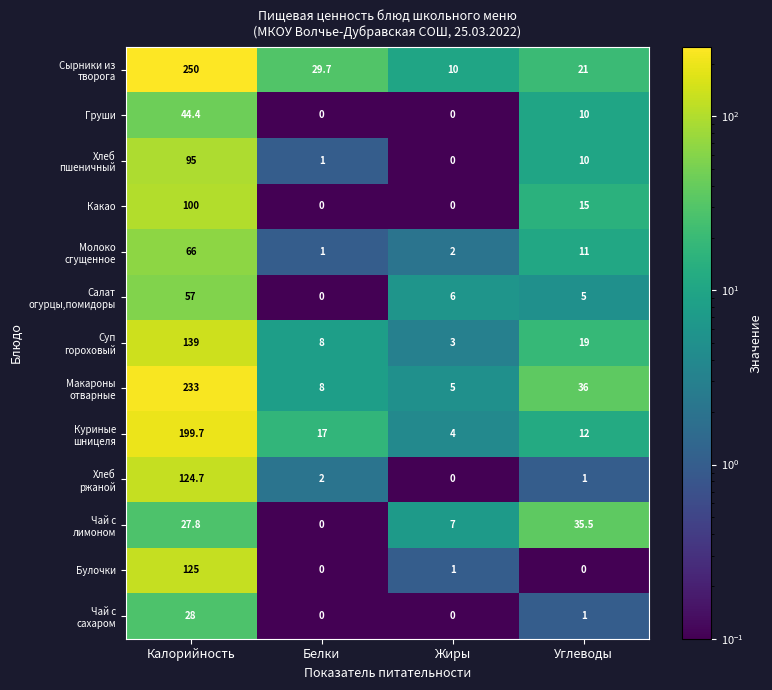

What is the difference between the highest and lowest values at Жиры?

10.0